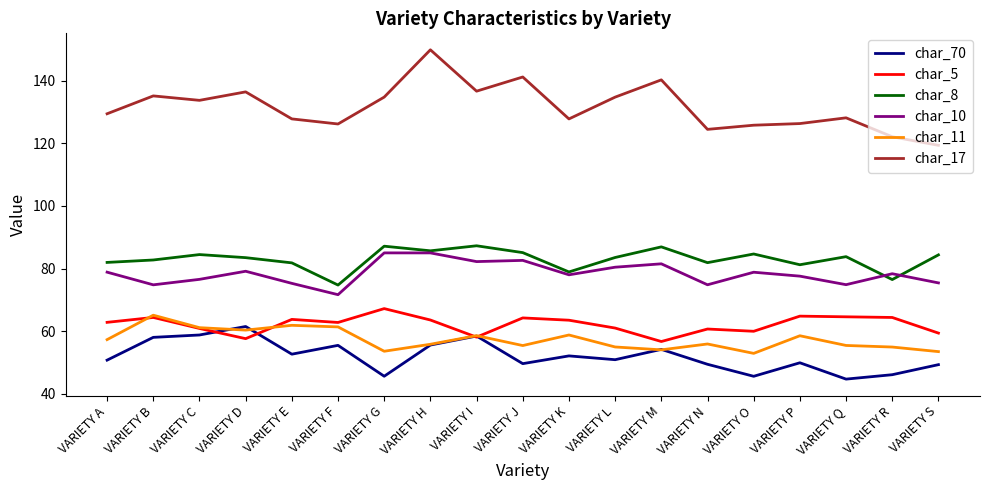

Is this an area chart (filled region under the line)?

No